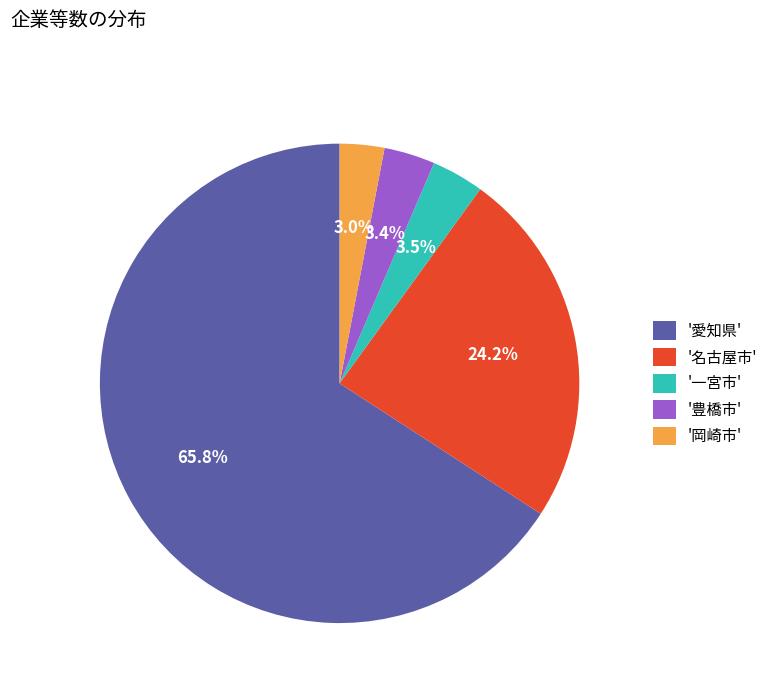

Which has a higher value, '名古屋市' or '愛知県'?

'愛知県'